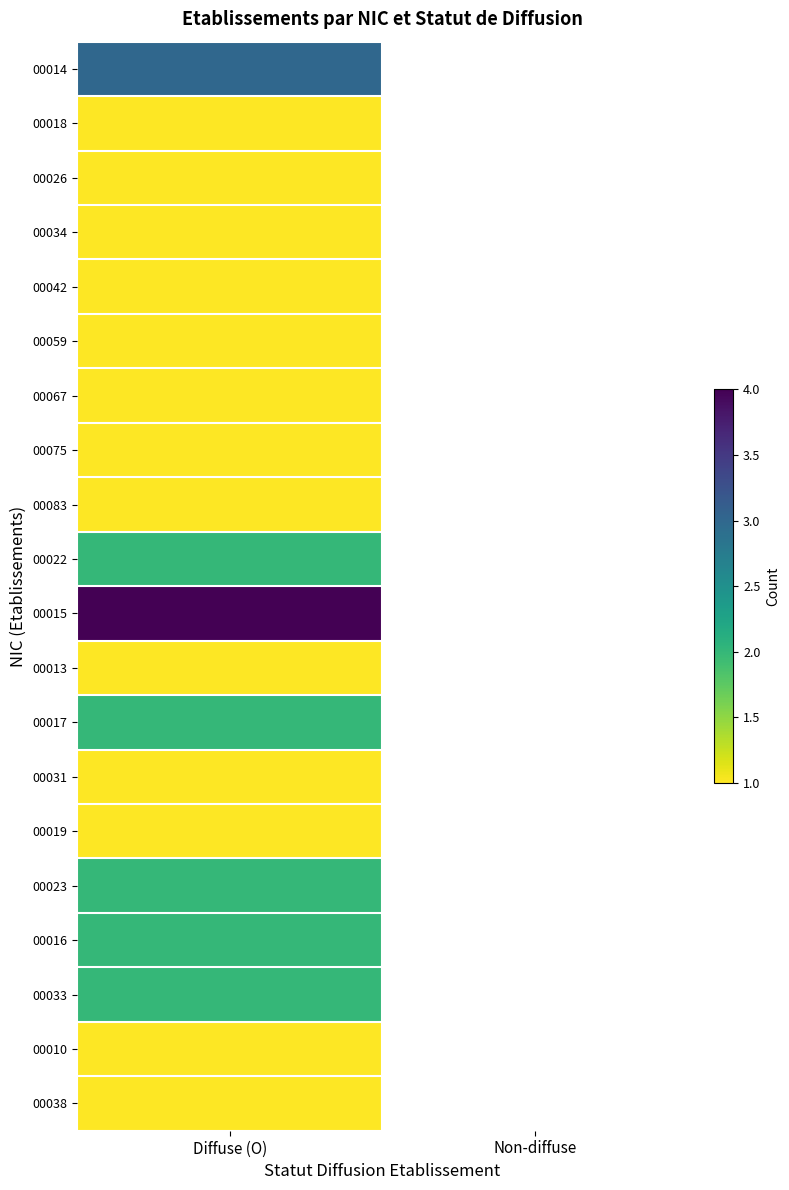

Read the 00018 value at Diffuse (O).

1.0